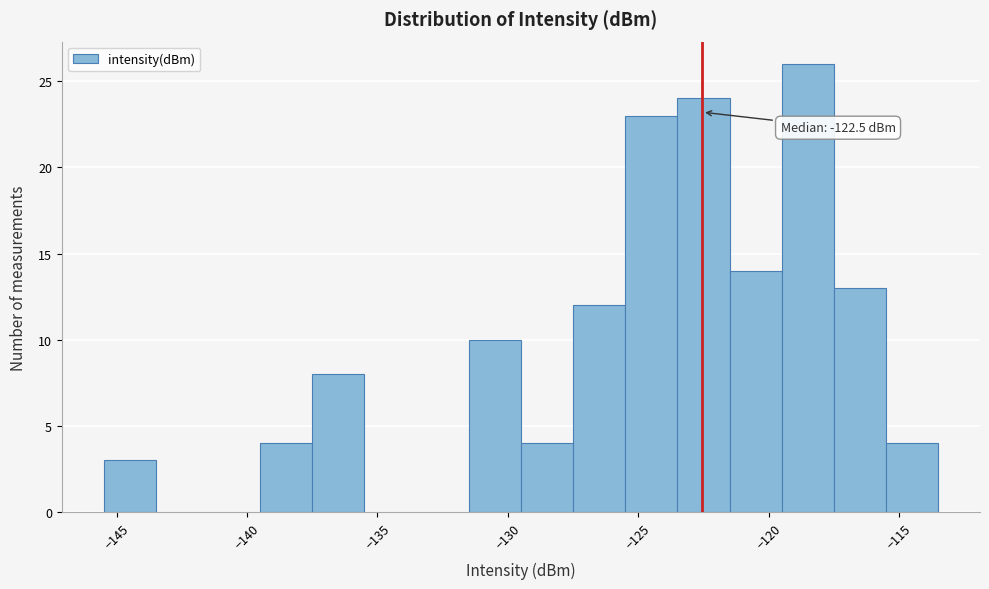

Which range on the x-axis has the tallest bar?

-119.5 to -117.5